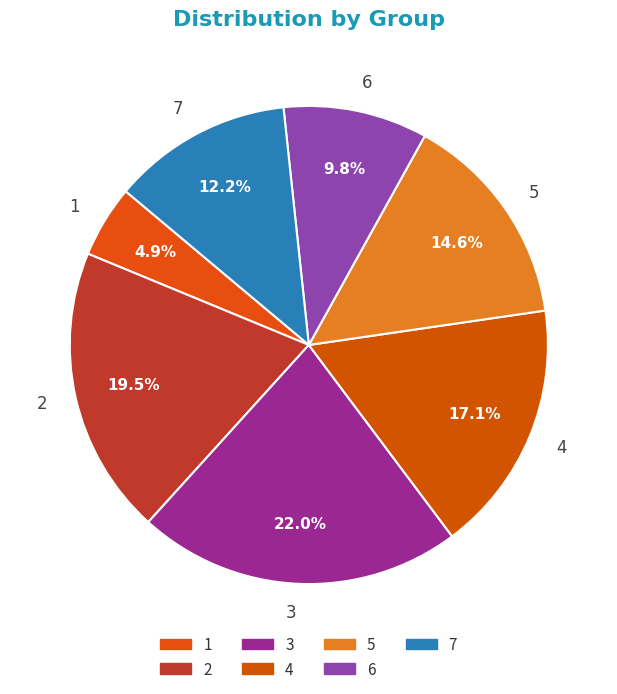

How many slices are in this pie chart?

7